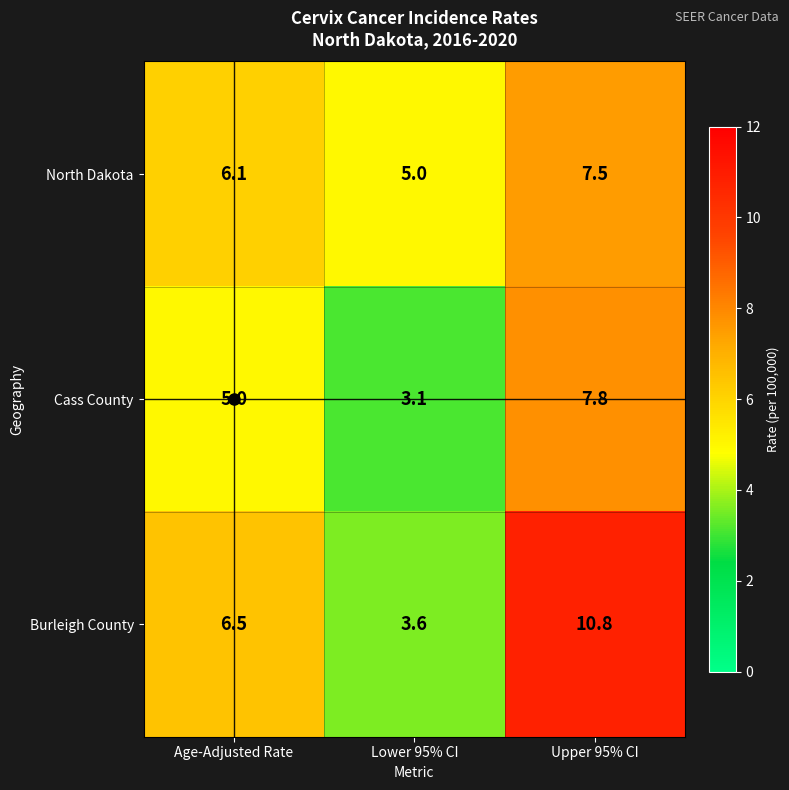

List the series in order of their peak value, highest first.

Burleigh County, Cass County, North Dakota